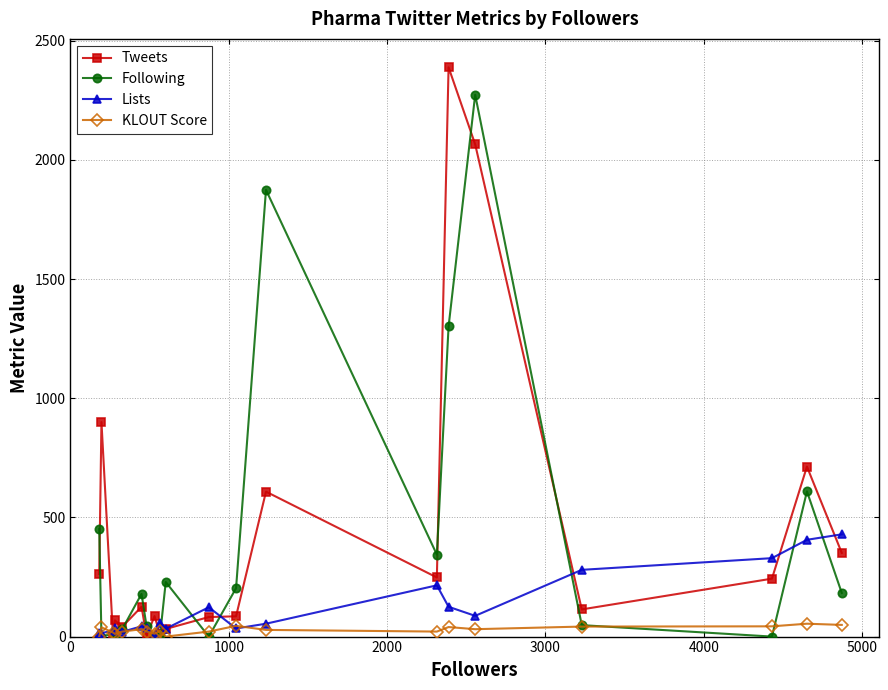

What is the sum of all Lists values?

2366